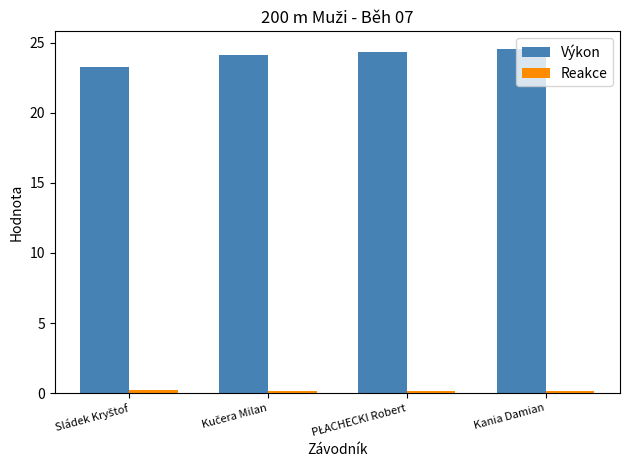

What is the average value of the Výkon series?

24.1